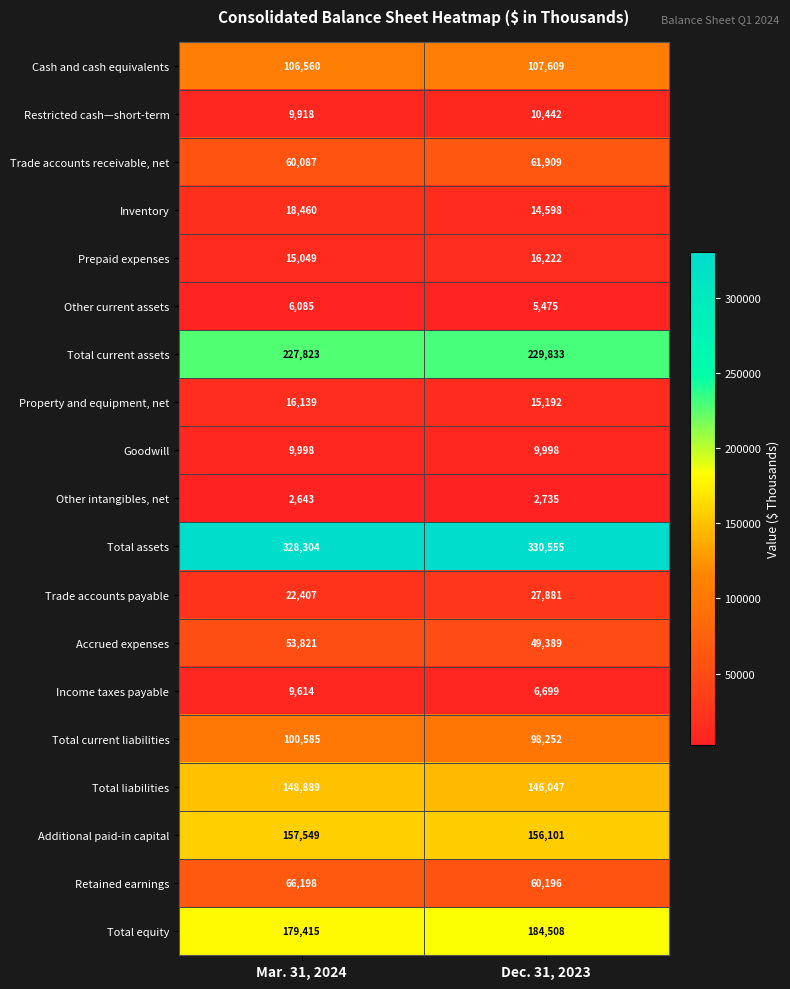

How many distinct data groups are displayed?

19